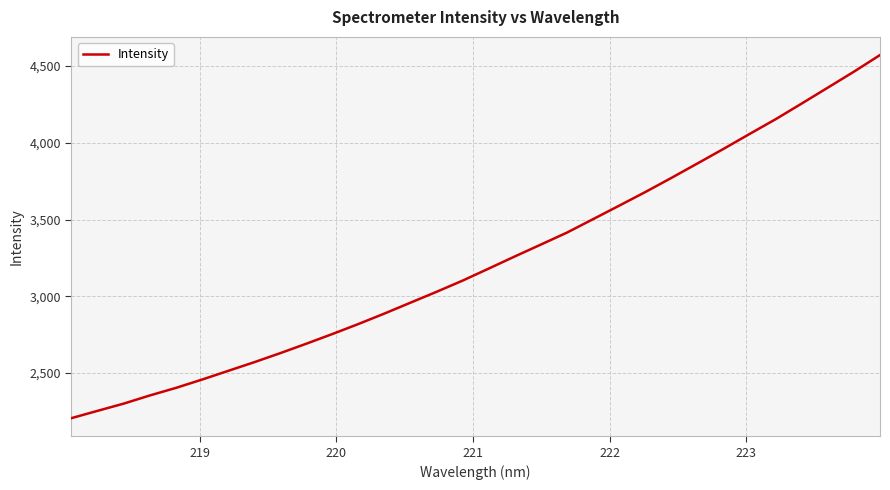

What is the difference between the maximum and minimum values?

2365.3